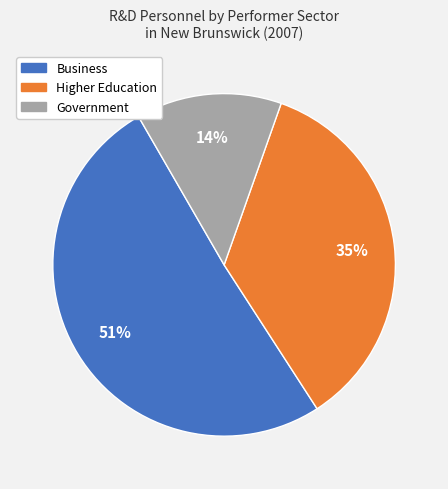

How many segments does this pie chart have?

3